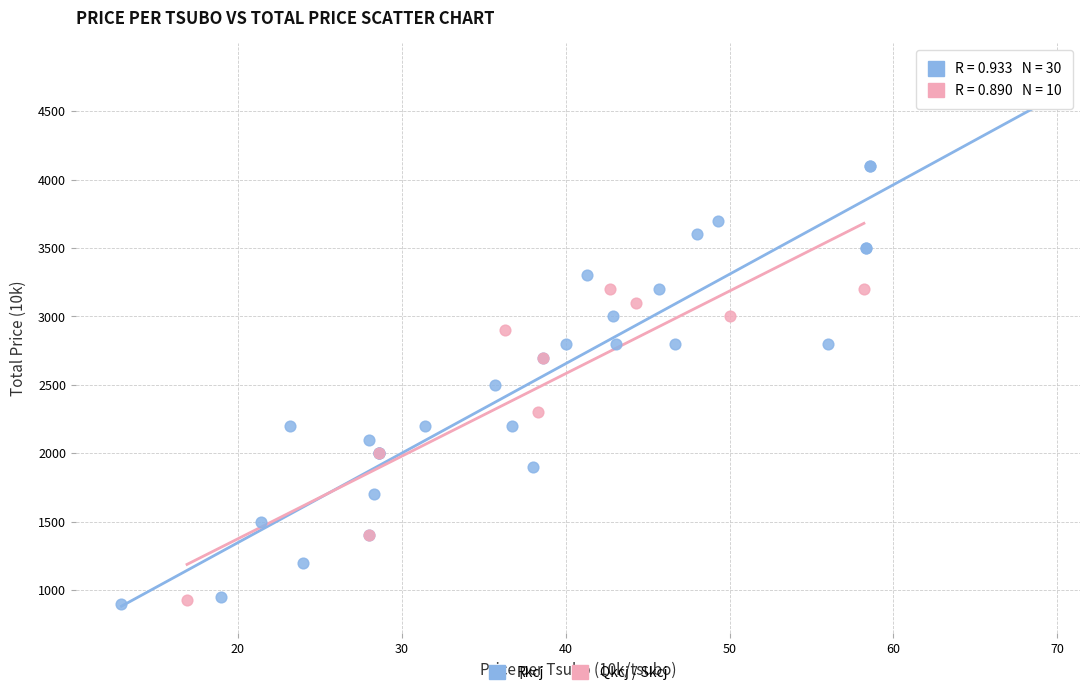

Which series reaches the maximum Y coordinate?

Rkcj